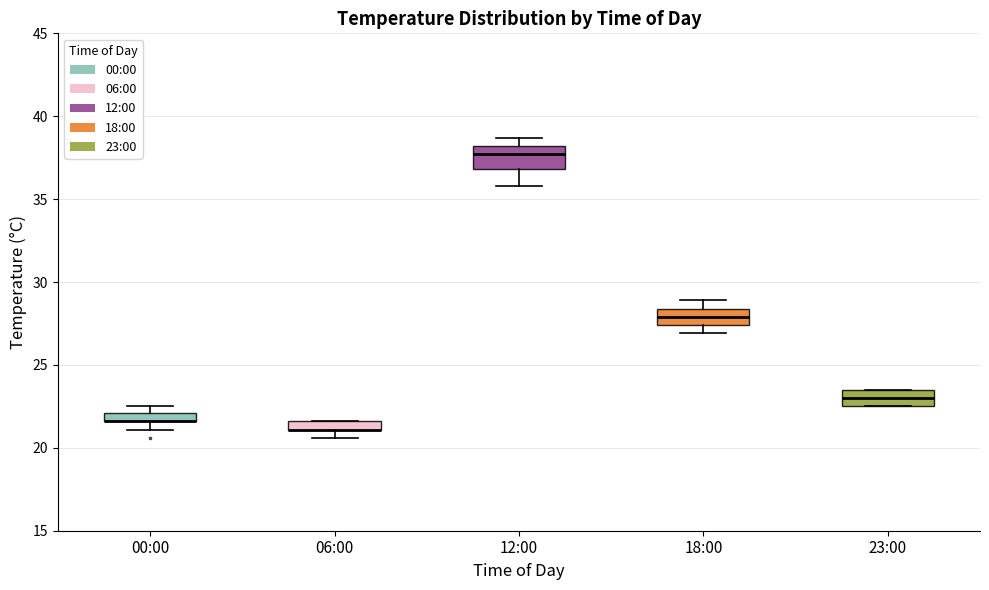

Where is the upper edge of the box for 00:00 on the y-axis? The values are not printed on the chart, so give them approximately, as read against the axis.

22.0